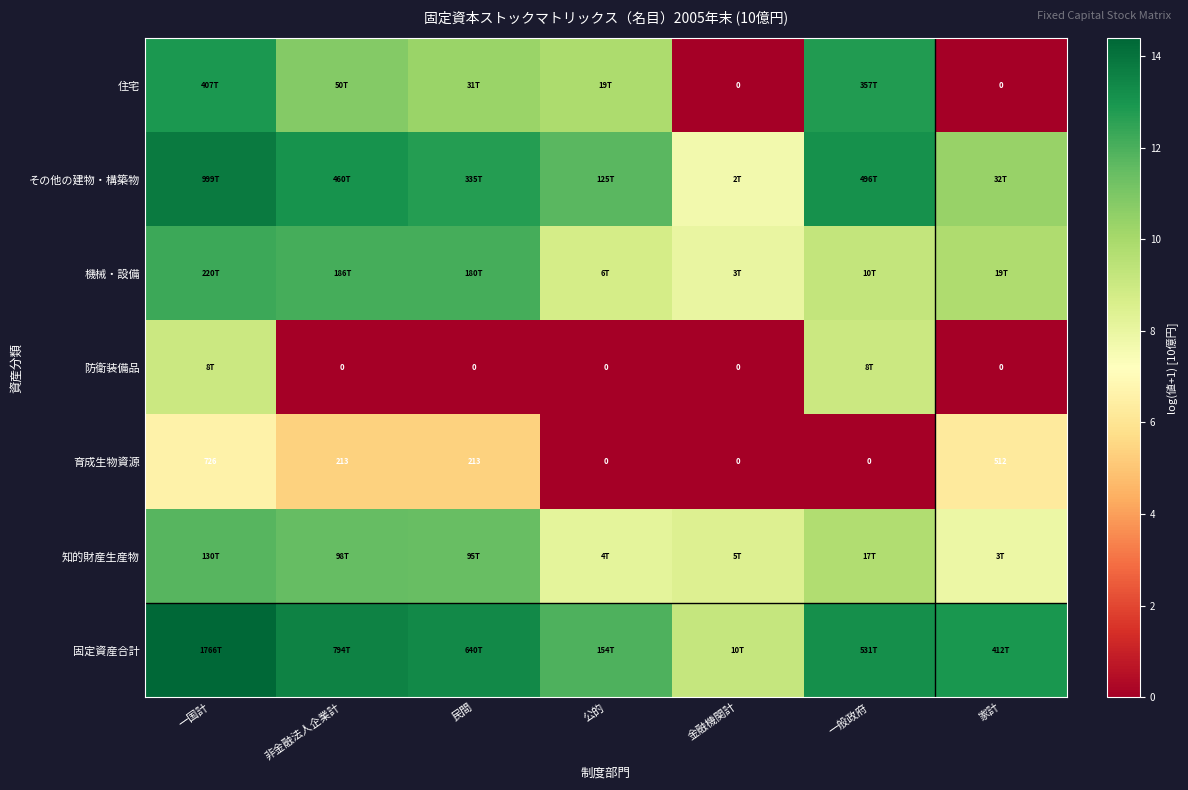

At how many categories does at least one series exceed 1?

7